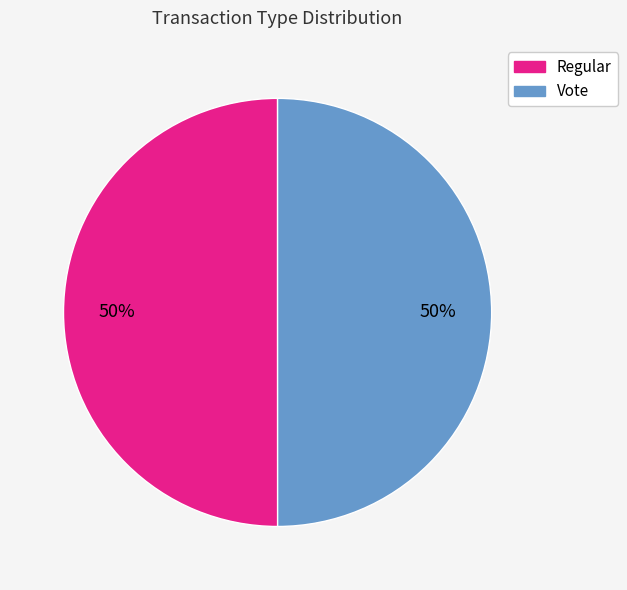

Do Regular and Vote together represent more than half of the pie?

Yes